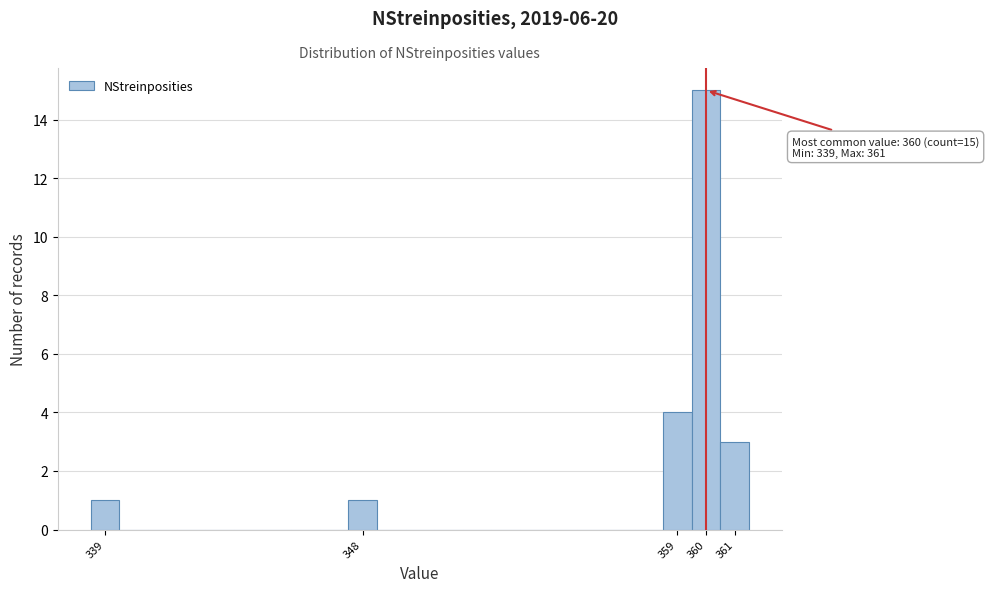

Which range on the x-axis has the tallest bar?

359.5 to 360.5